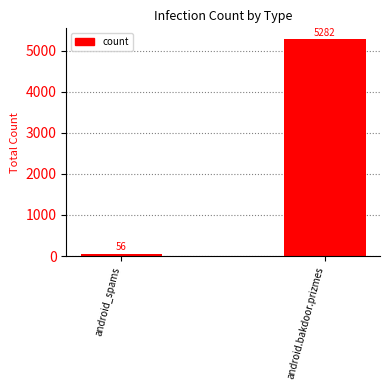

What is the greatest value displayed?

5282